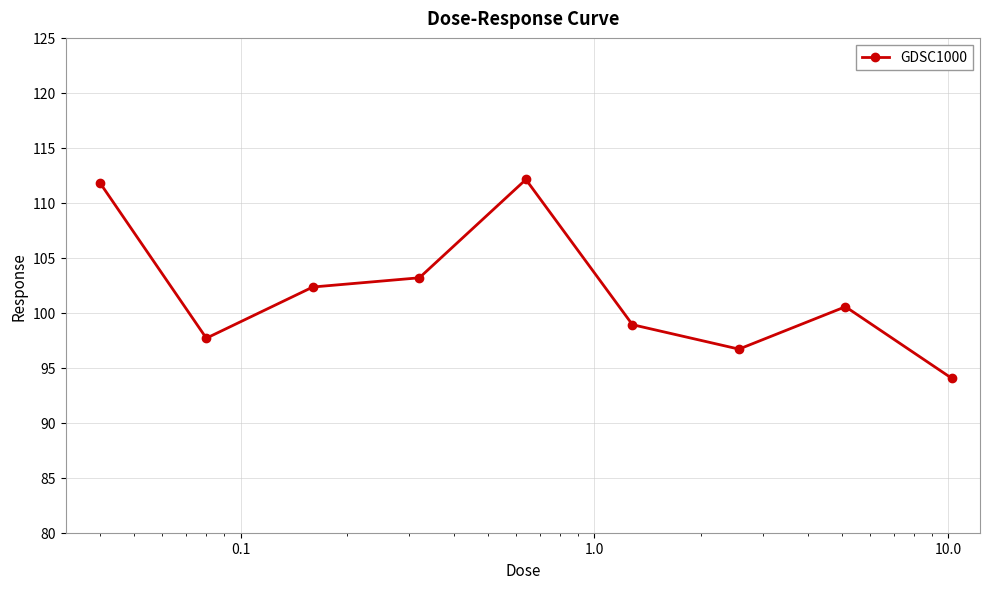

What is the sum of all values?

917.4